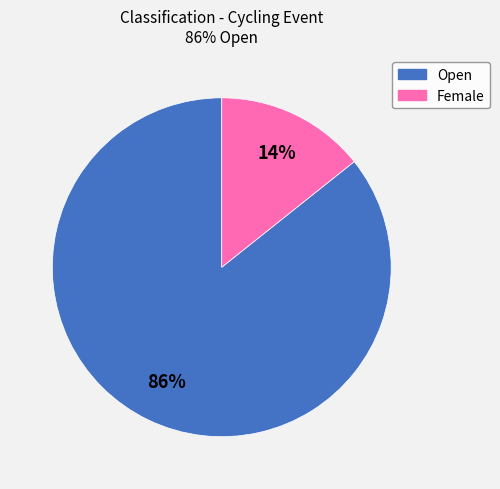

Which slice is the largest?

Open